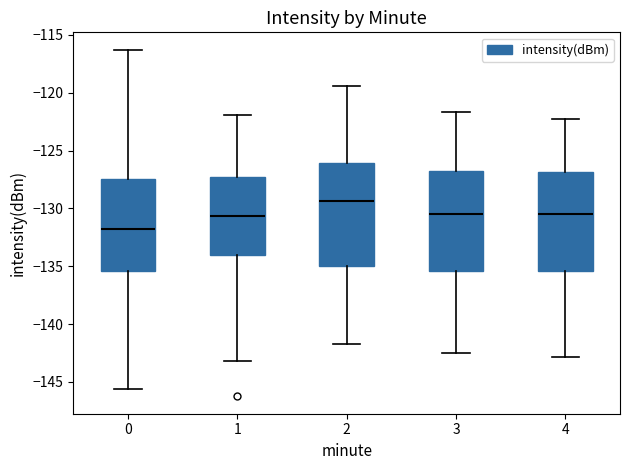

Where does the lower whisker of the box at x = 4 end on the y-axis? The values are not printed on the chart, so give them approximately, as read against the axis.

-143.0